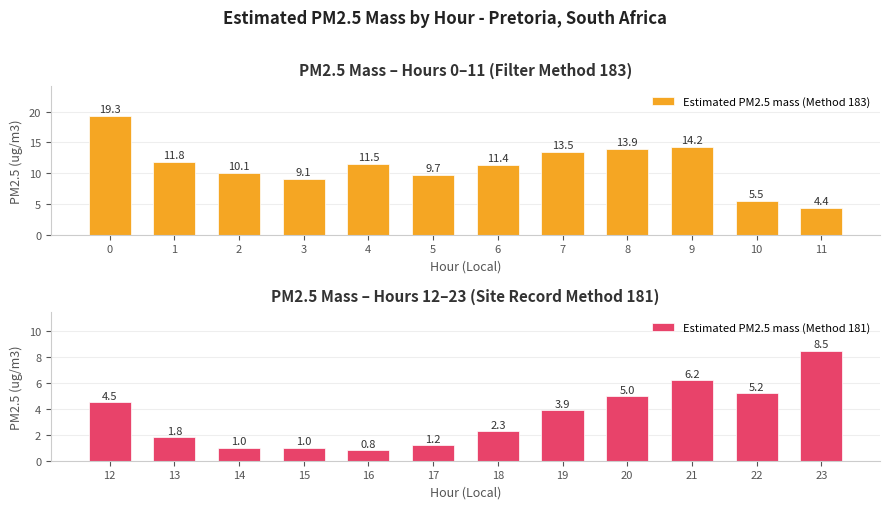

What is the maximum value for Estimated PM2.5 mass (Method 181)?

8.5